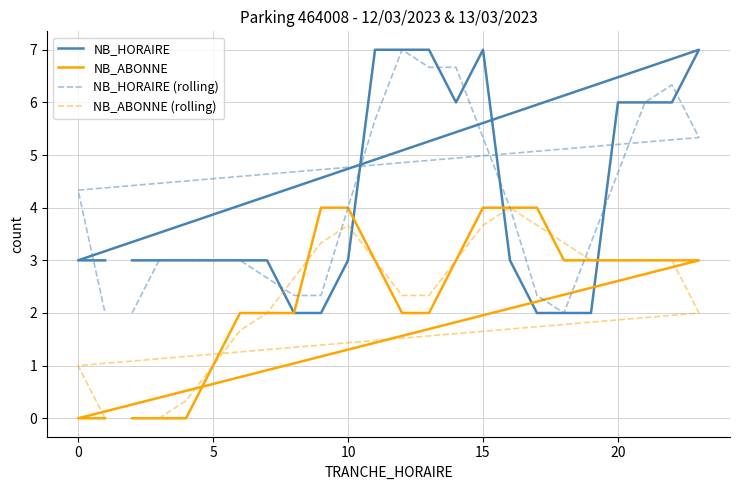

What is the difference between the second highest and second lowest values in the NB_HORAIRE series?

5.0